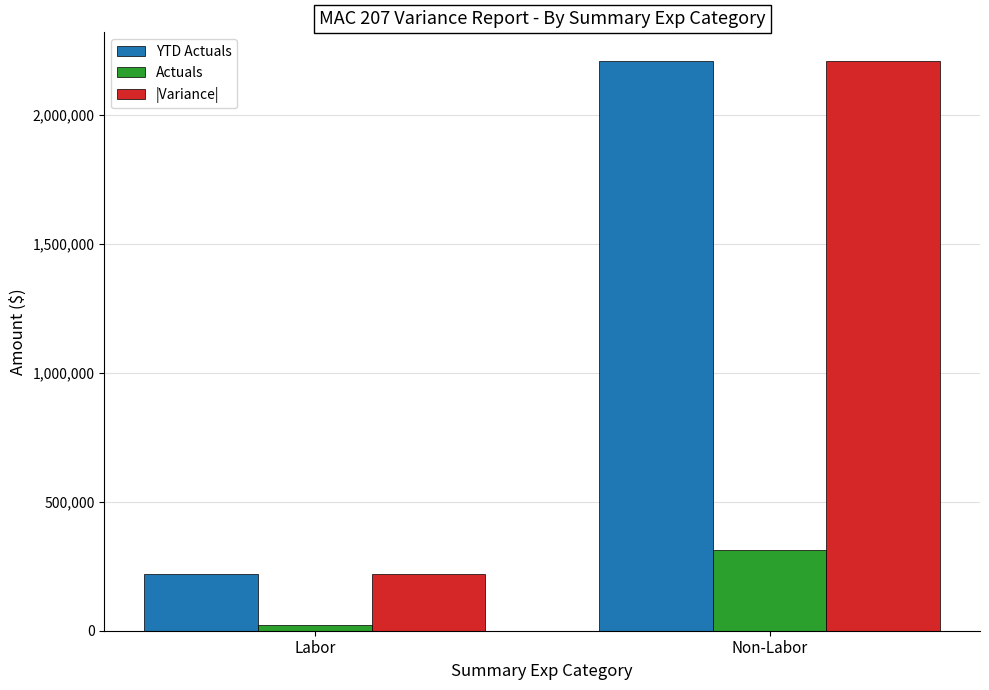

At which category is the sum across all series the highest?

Non-Labor